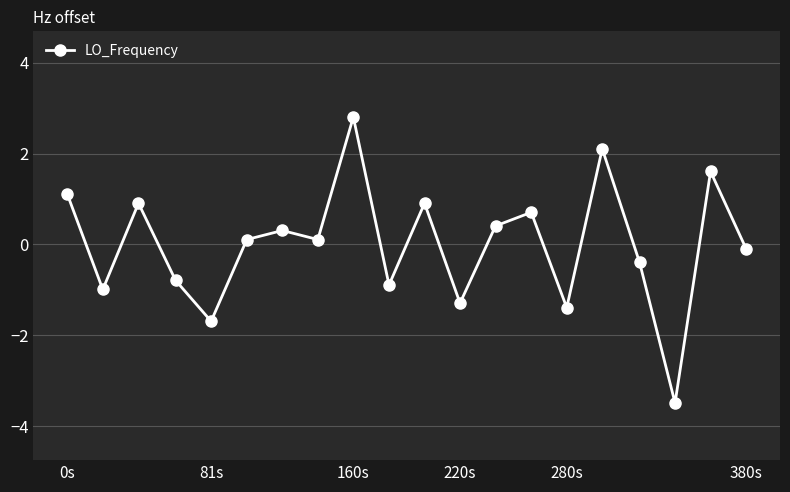

What is the minimum value shown in the chart?

-3.5